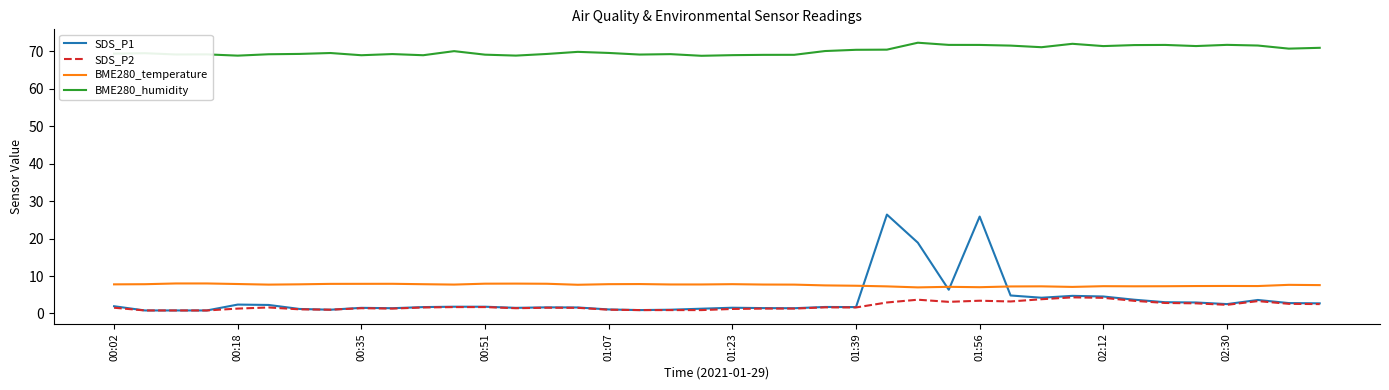

What is the lowest value of the BME280_temperature series?

7.0